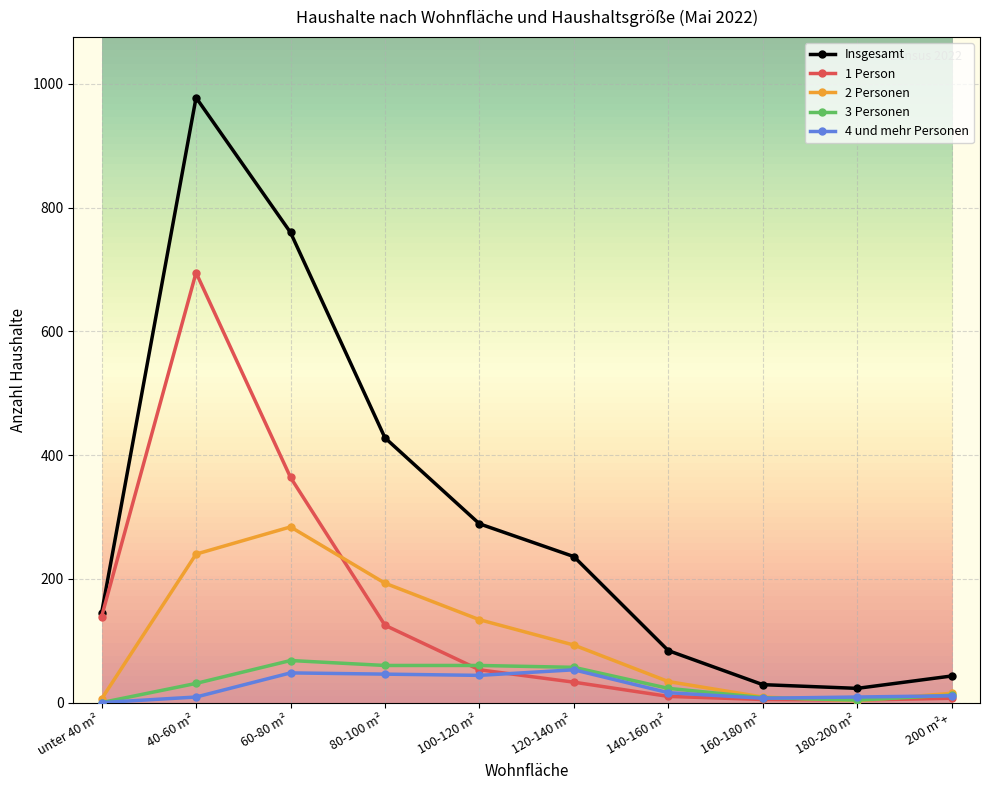

Where does the 4 und mehr Personen series first go above 16?

60-80 m²